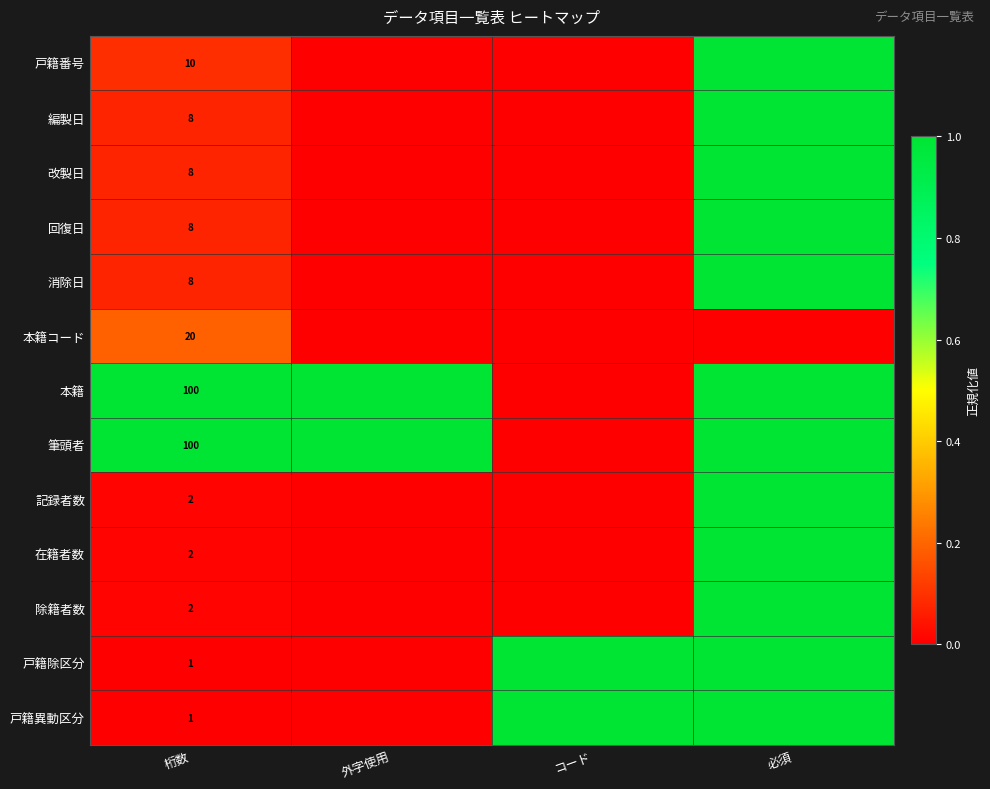

True or false: 消除日 has a value of 8 at 桁数.

True